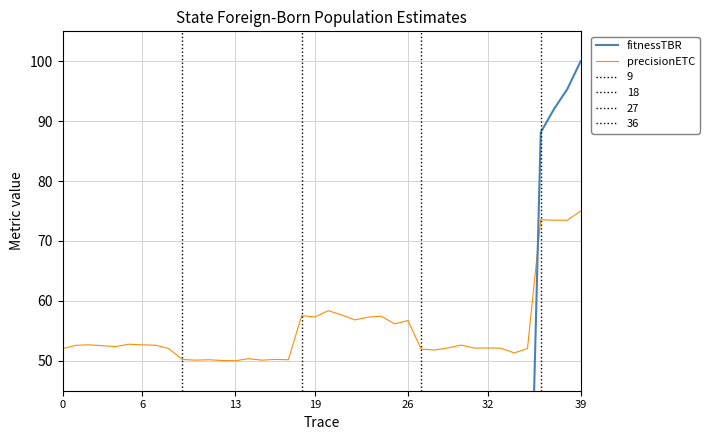

What is the minimum value shown in the chart?

0.2